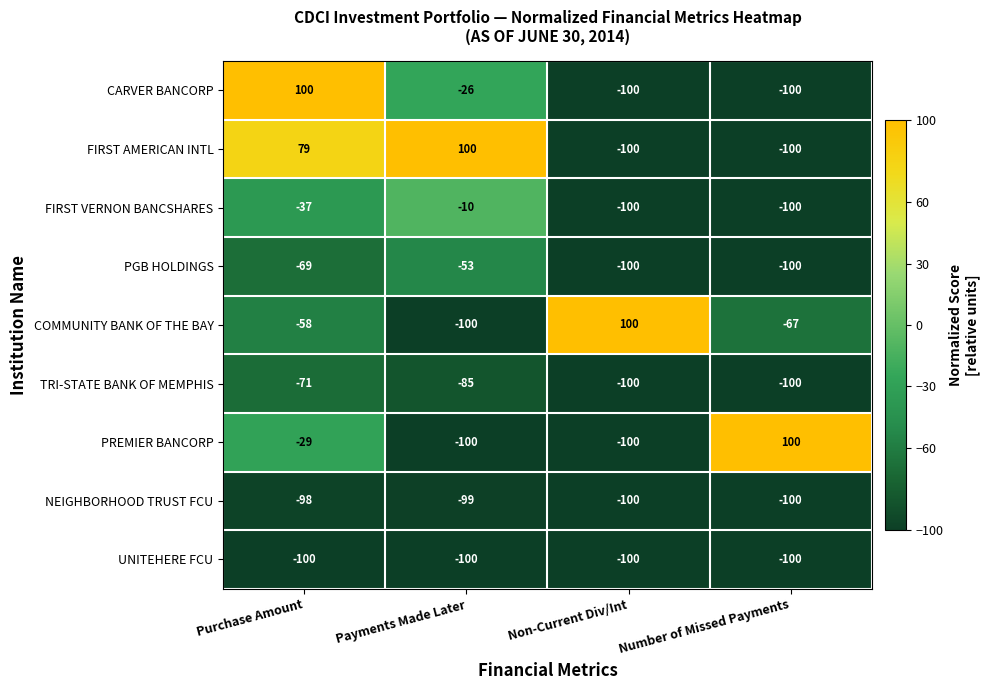

Is it true that PREMIER BANCORP equals -29 at Purchase Amount?

True